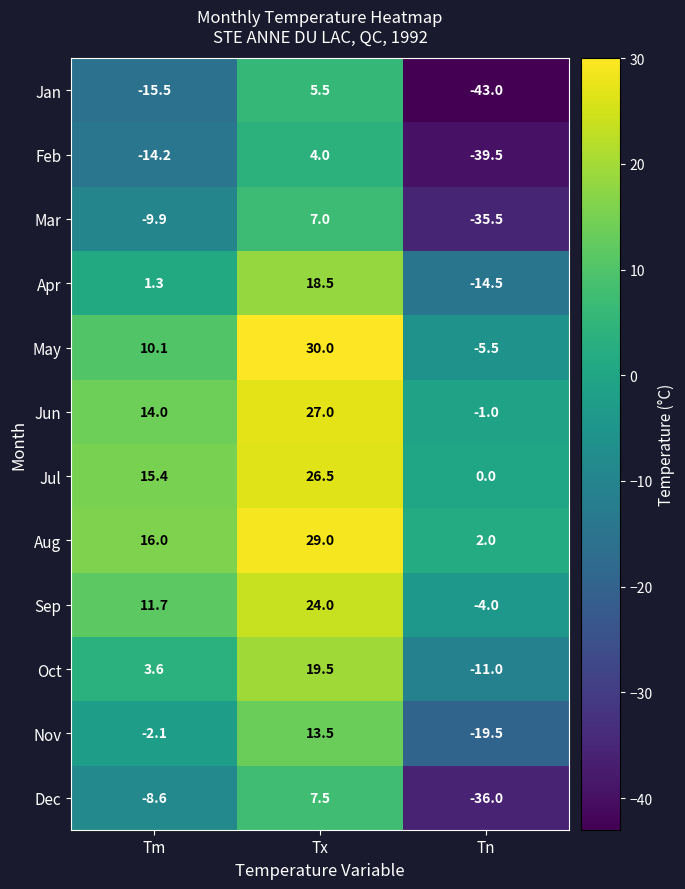

What is the spread (max minus min) of values at Tm?

31.5